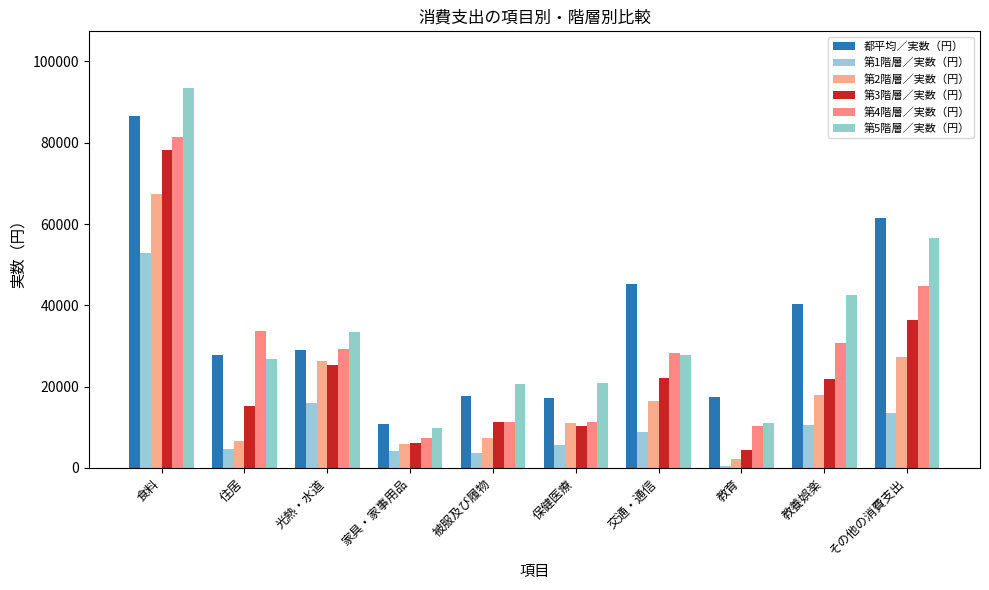

How many bars are there in each group?

6